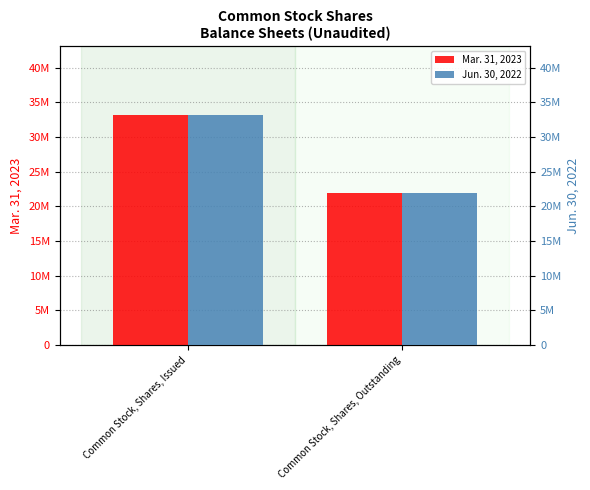

Which series has the largest total across all categories?

Mar. 31, 2023